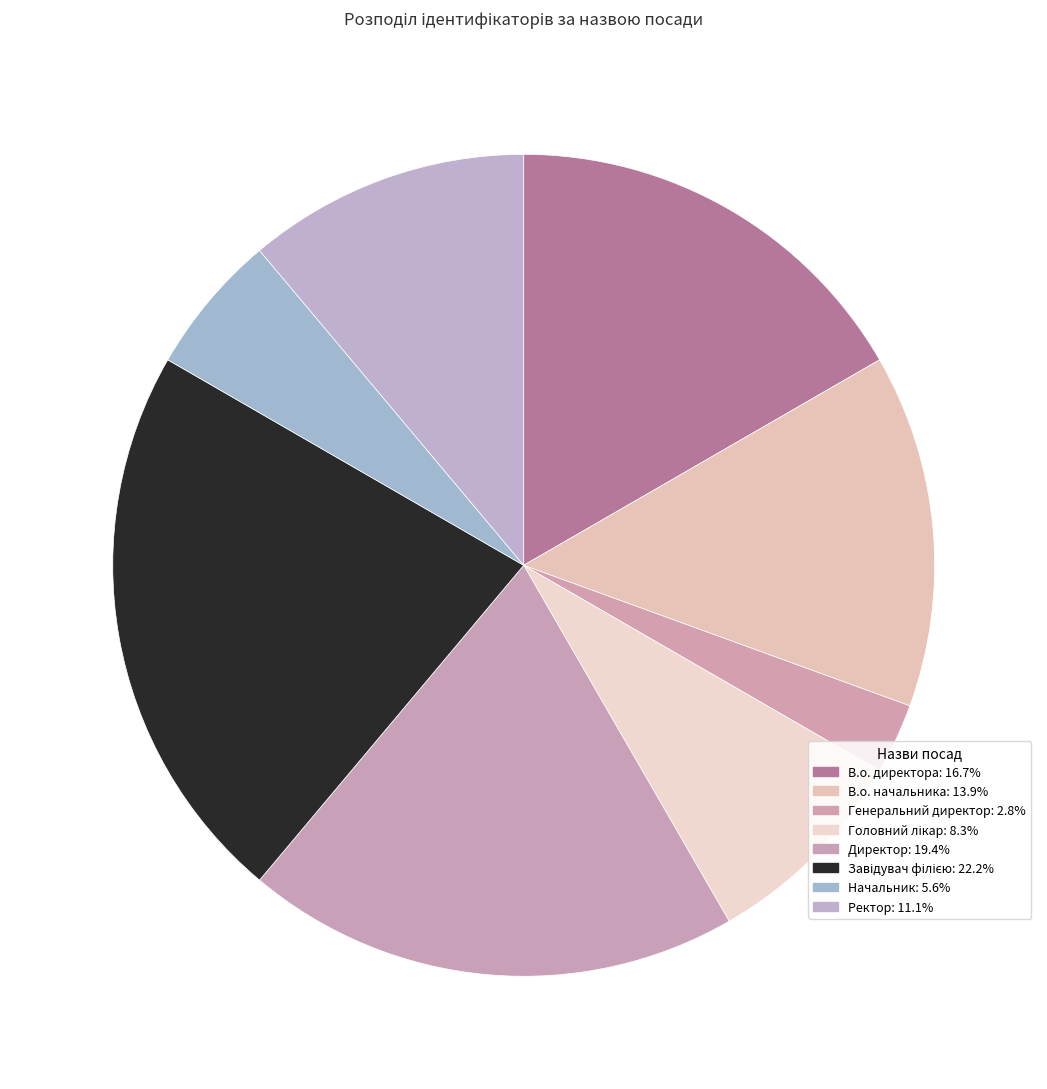

Does Завідувач філією account for over 50% of the chart?

No